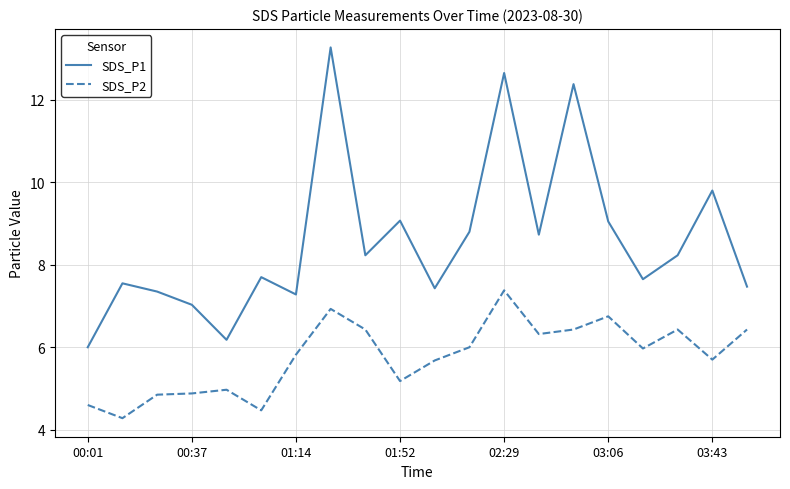

Count the number of data series in this chart.

2